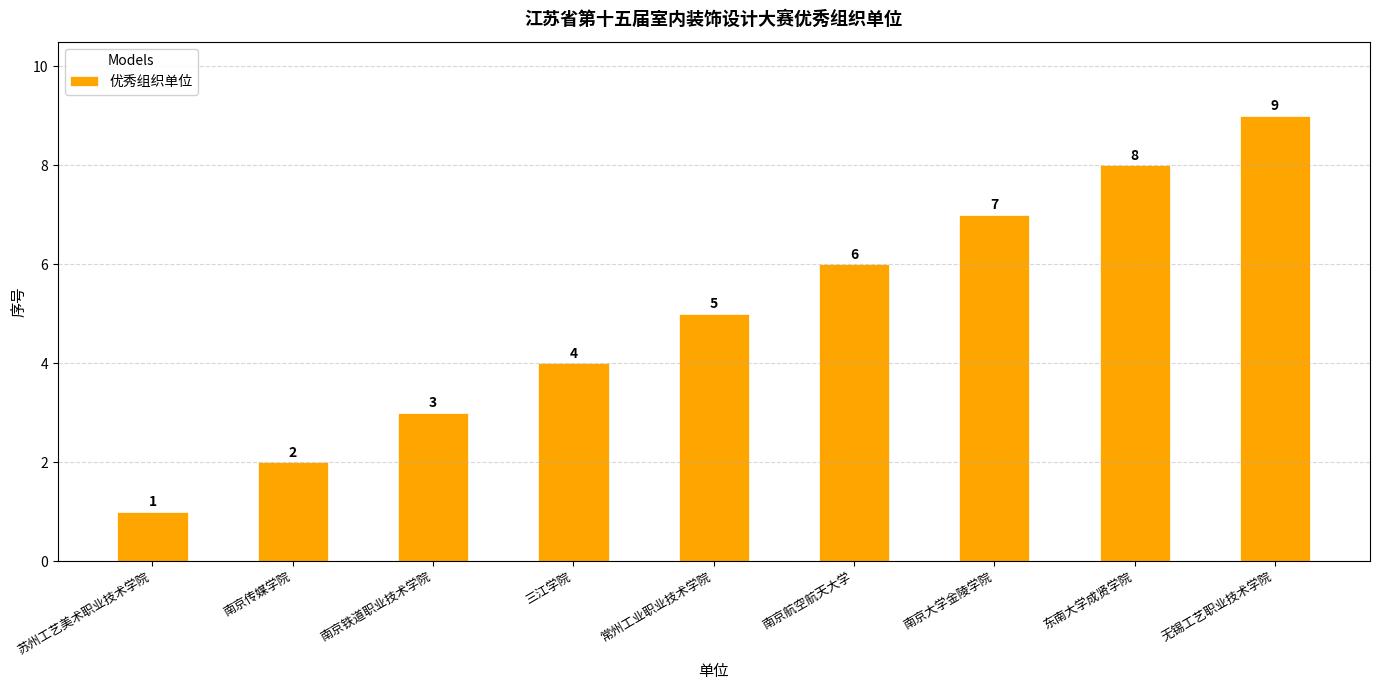

Approximately how many times larger is the value at 常州工业职业技术学院 compared to 东南大学成贤学院?

0.6